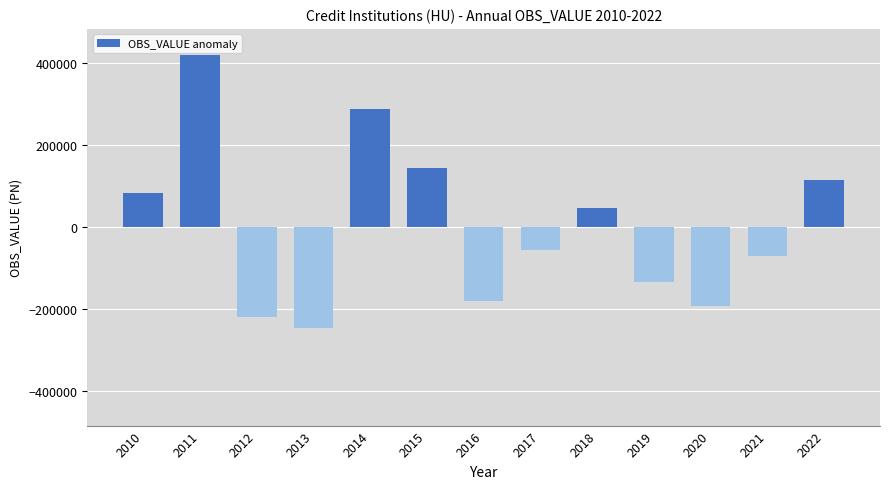

Rank the categories by value from lowest to highest.

2013, 2012, 2020, 2016, 2019, 2021, 2017, 2018, 2010, 2022, 2015, 2014, 2011